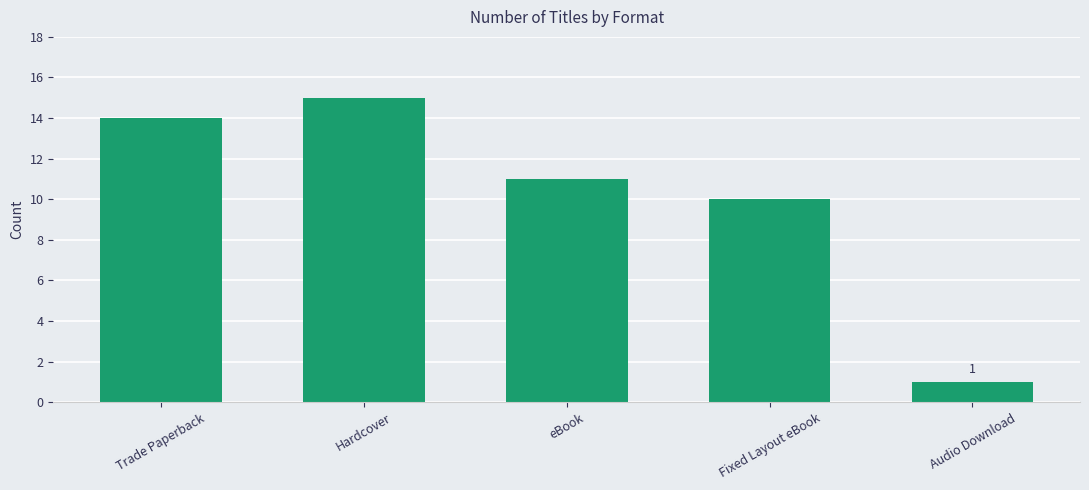

List the labels in order of value, smallest first.

Audio Download, Fixed Layout eBook, eBook, Trade Paperback, Hardcover